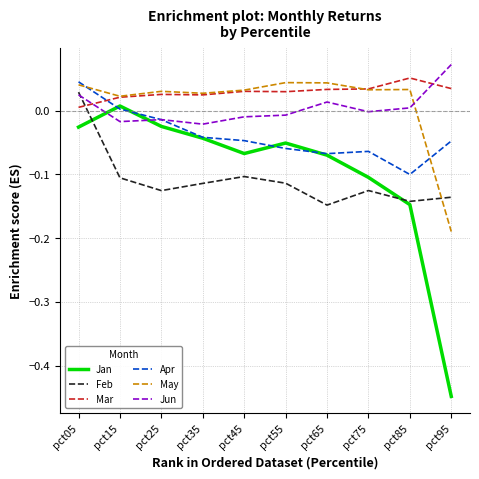

Rank the series at pct95 from highest to lowest value.

Jun, Mar, Apr, Feb, May, Jan